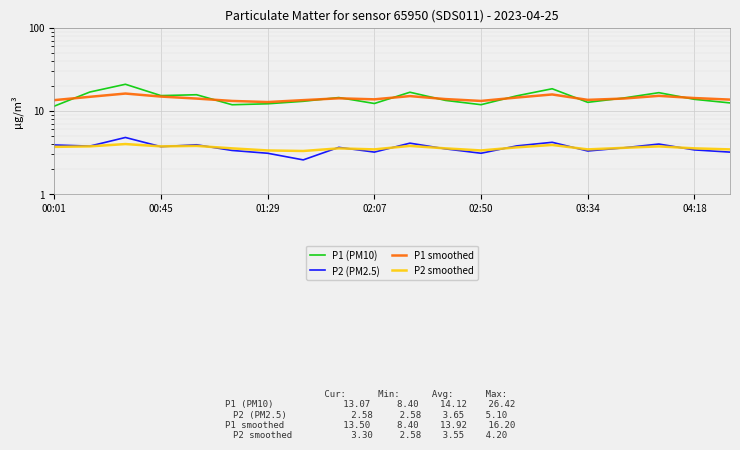

What is the value of the P2 smoothed point at the 2nd from the left?

3.8